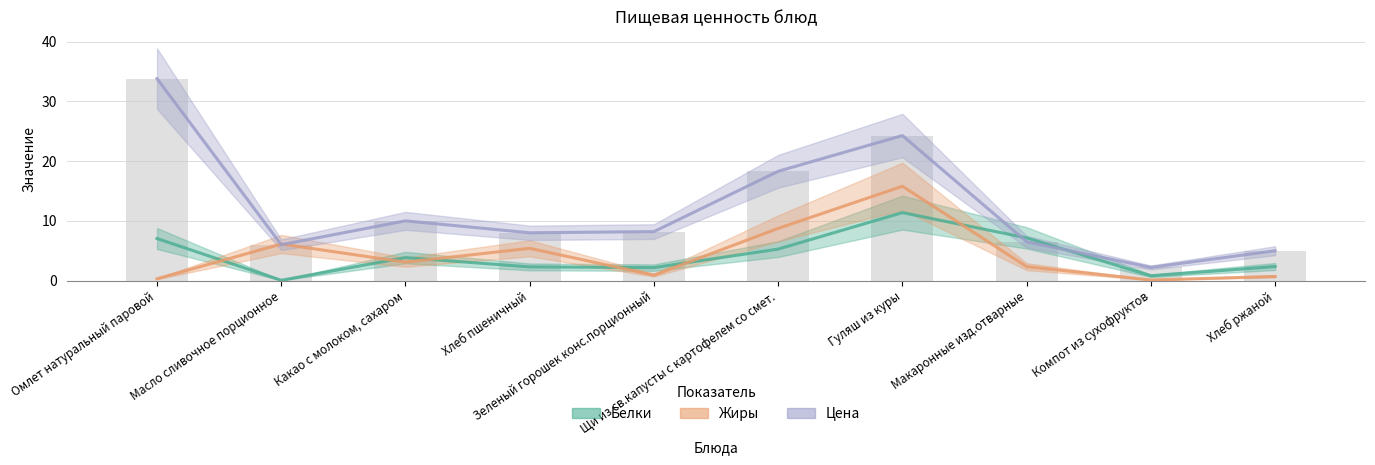

What is the spread (max minus min) of values at Компот из сухофруктов?

2.1